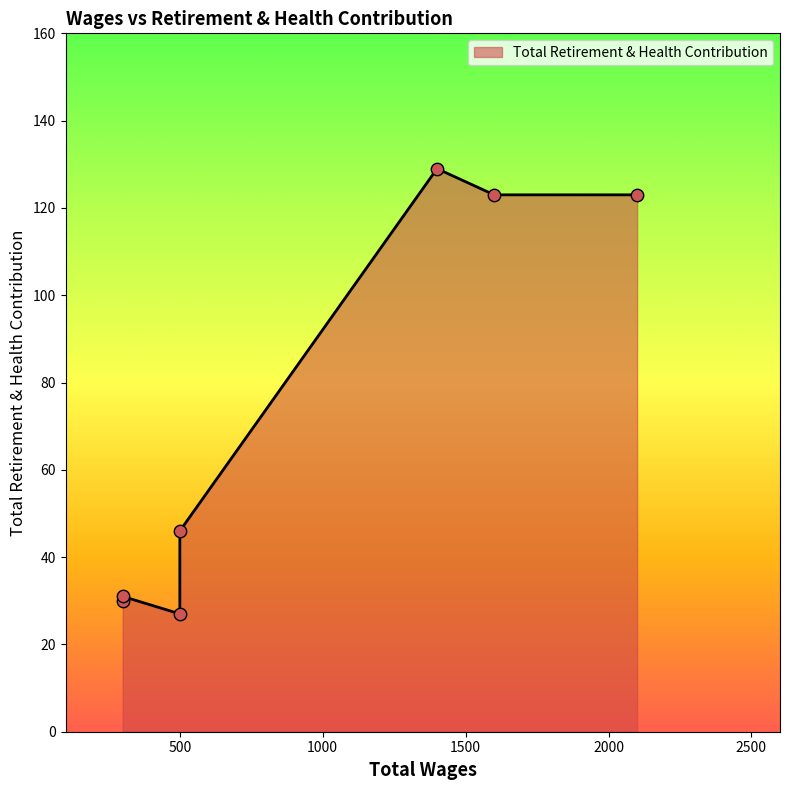

What is the change in value from 1600.0 to 500.0?

-77